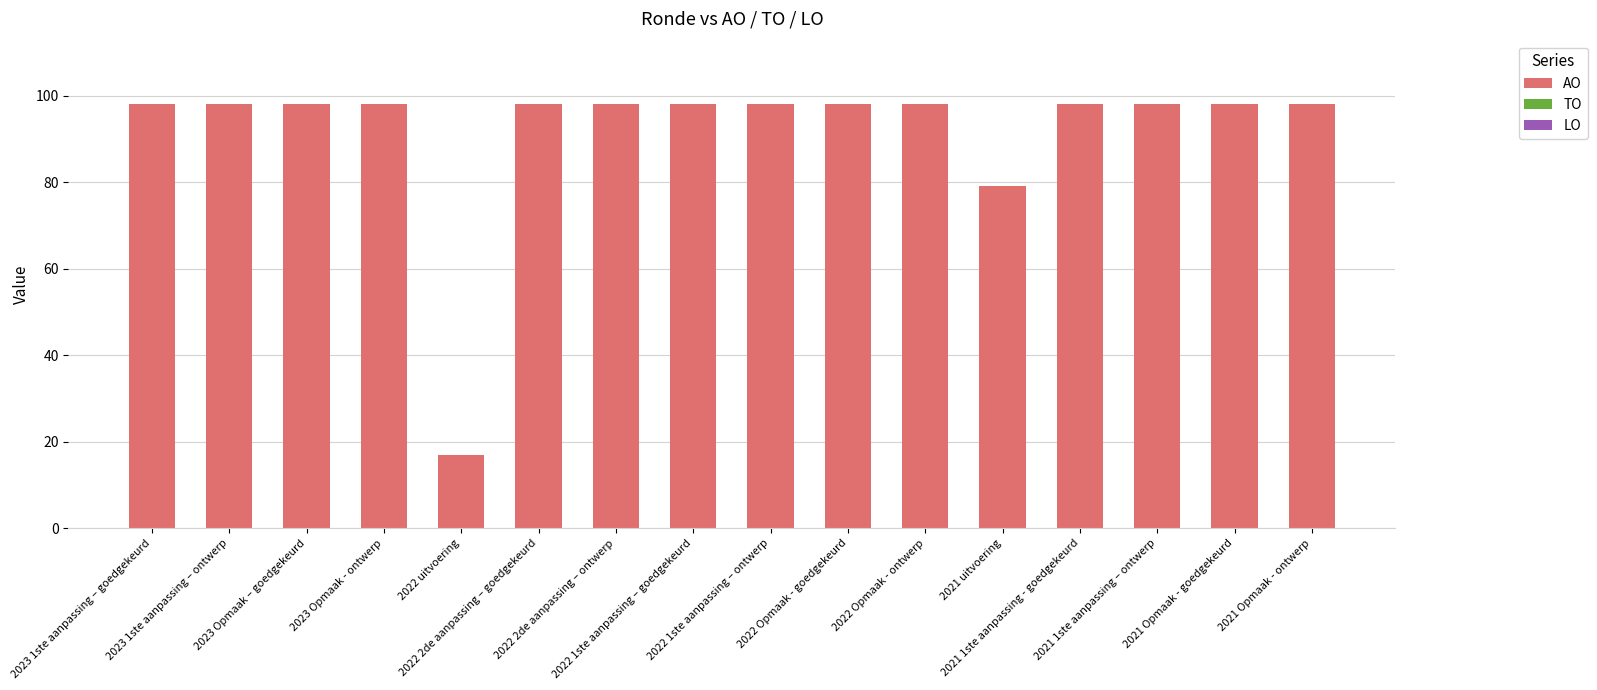

What is the label of the 14th bar from the right?

2023 Opmaak – goedgekeurd